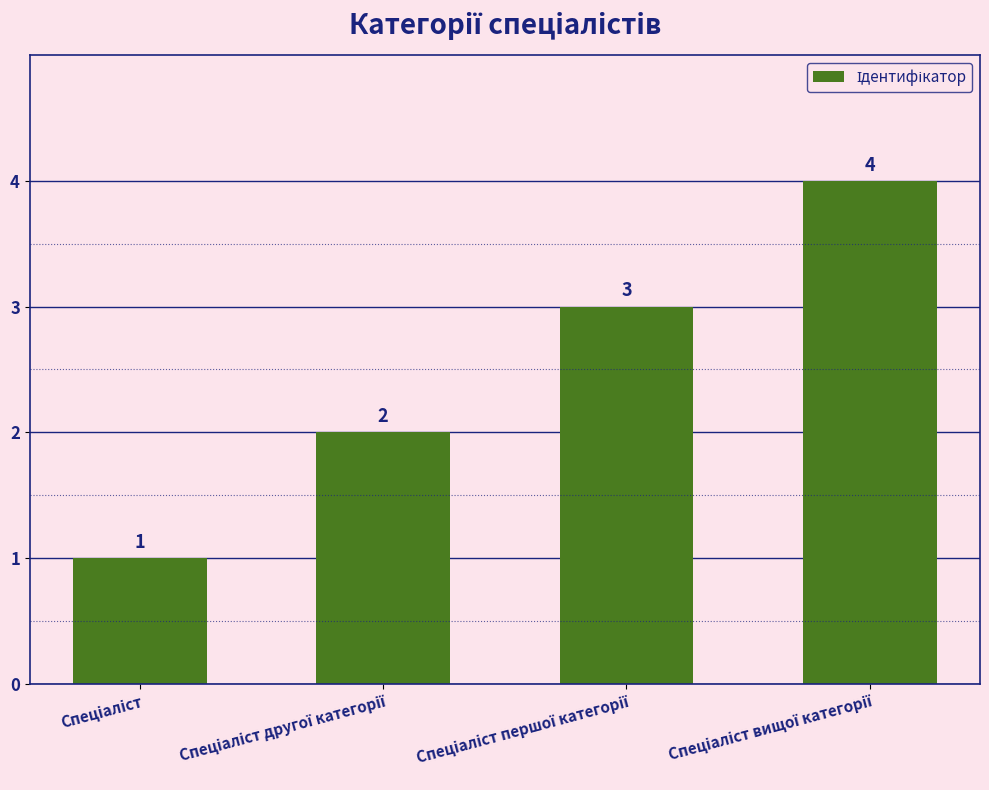

What is the difference between the maximum and second lowest values?

2